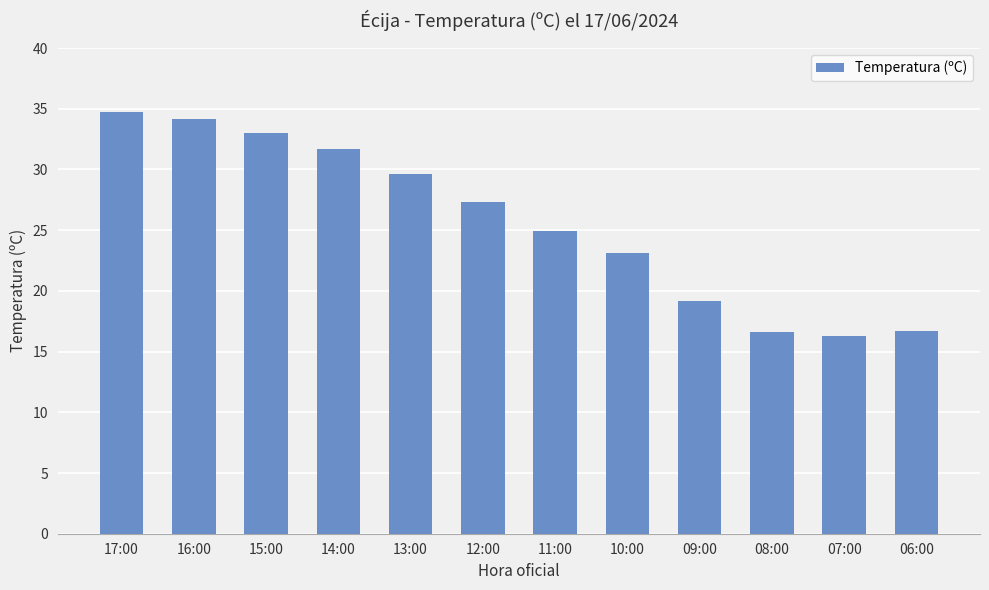

Is it true that the value at 14:00 is 56.0?

False